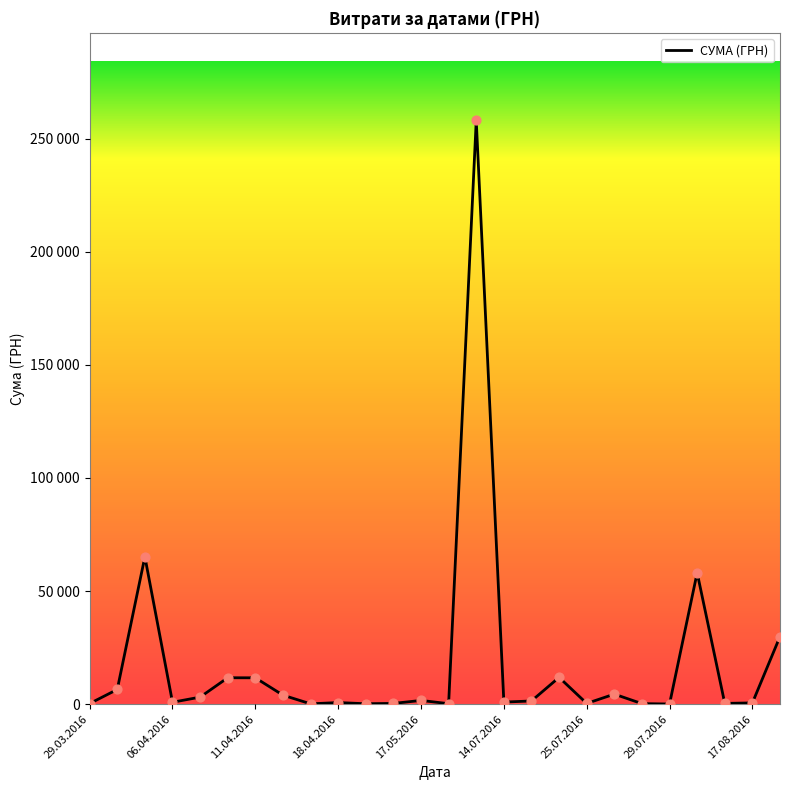

Approximately how many times larger is the value at 19 compared to 06.04.2016?

0.7